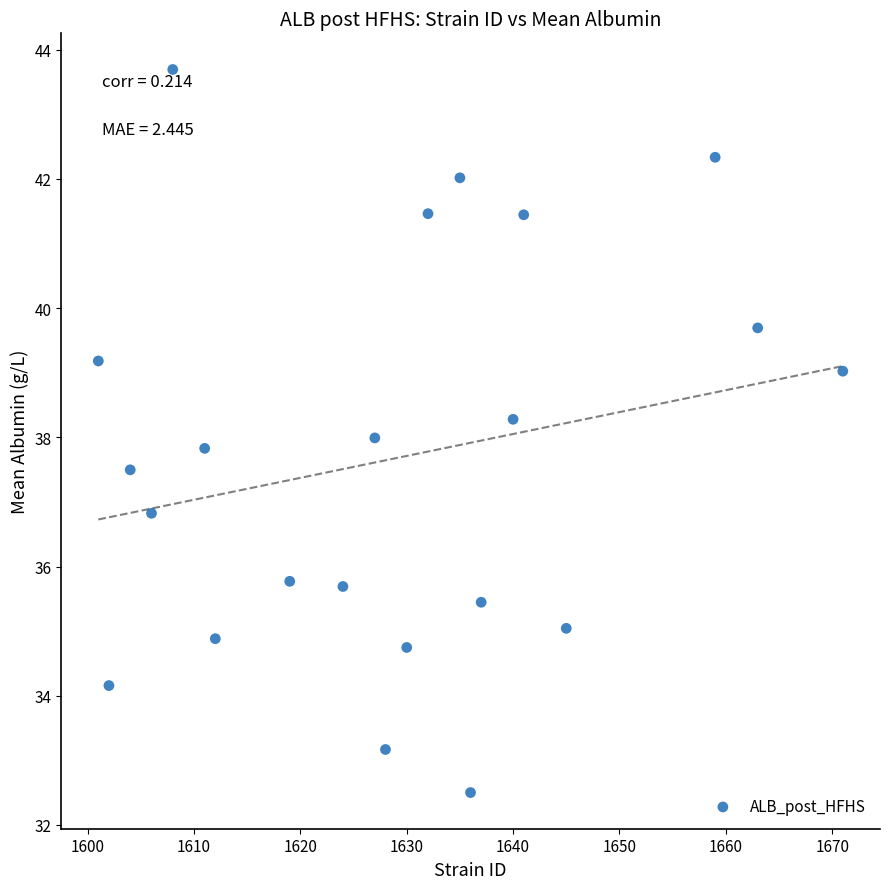

What is the range of Y values (max minus min)?

11.2